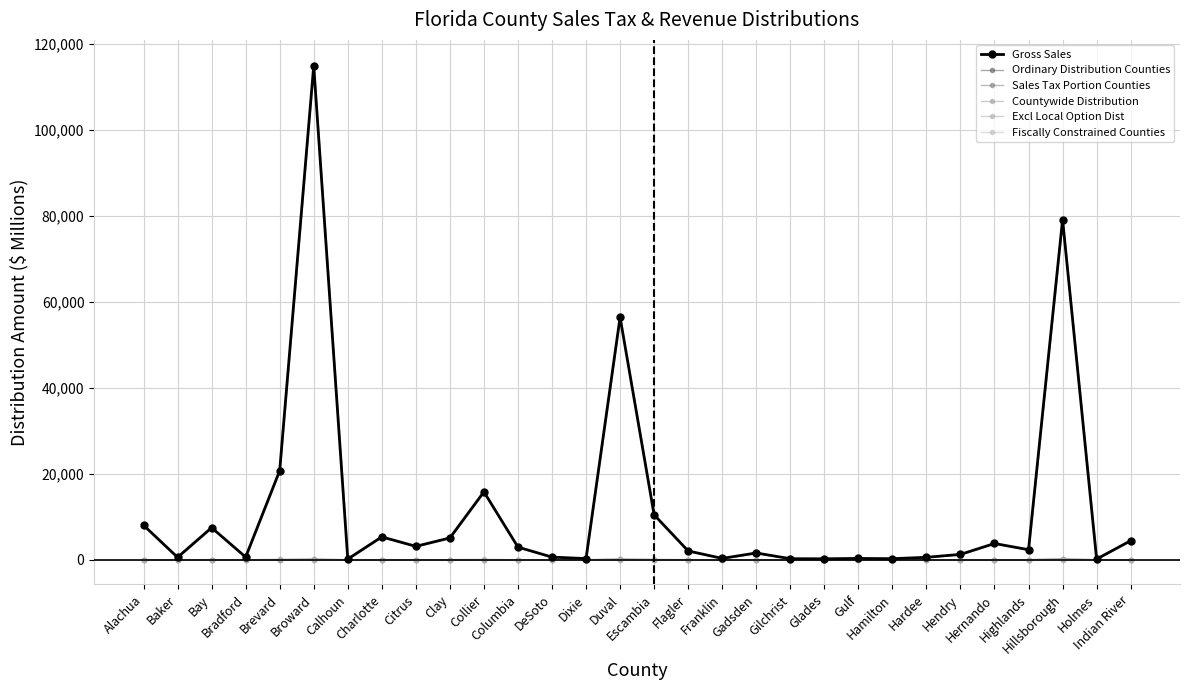

The value of Countywide Distribution at Hardee is 0.6. True or false?

False